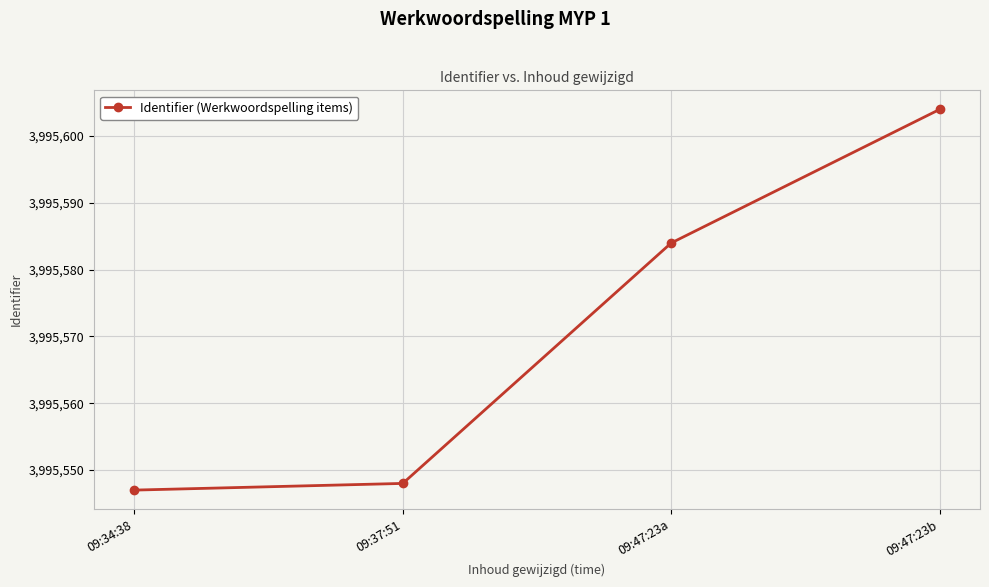

What is the ratio of the value at 09:34:38 to the value at 09:47:23a?

1.0